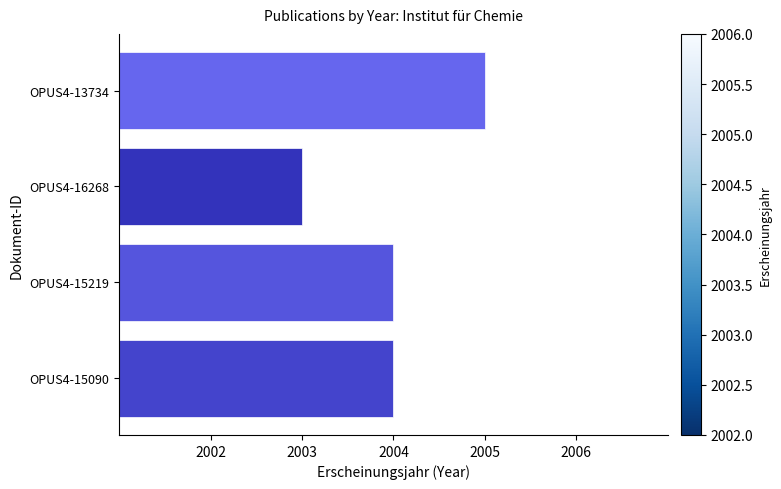

What is the sum of all values?

8016